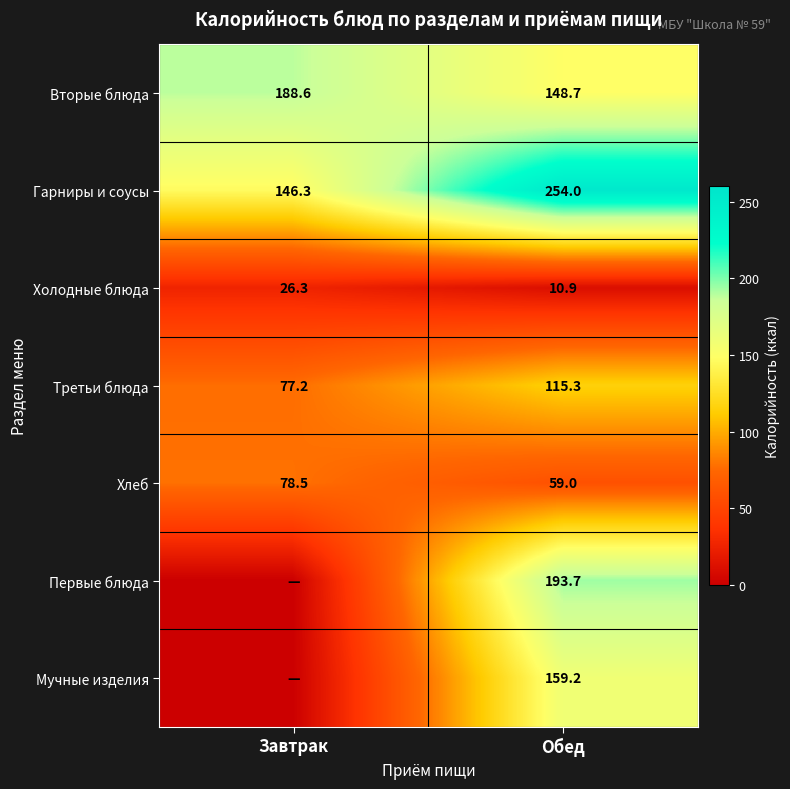

At which category does the chart reach its peak across all series?

Обед